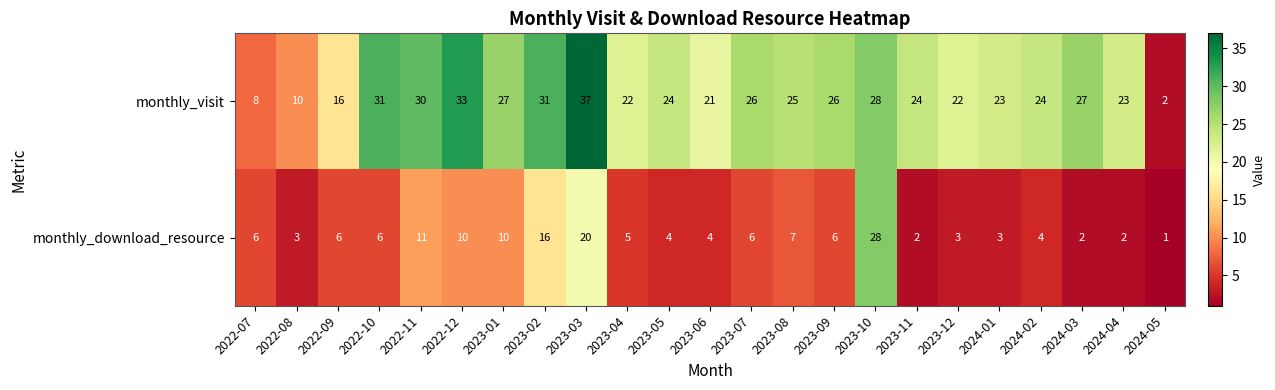

How many data points does each series have?

23